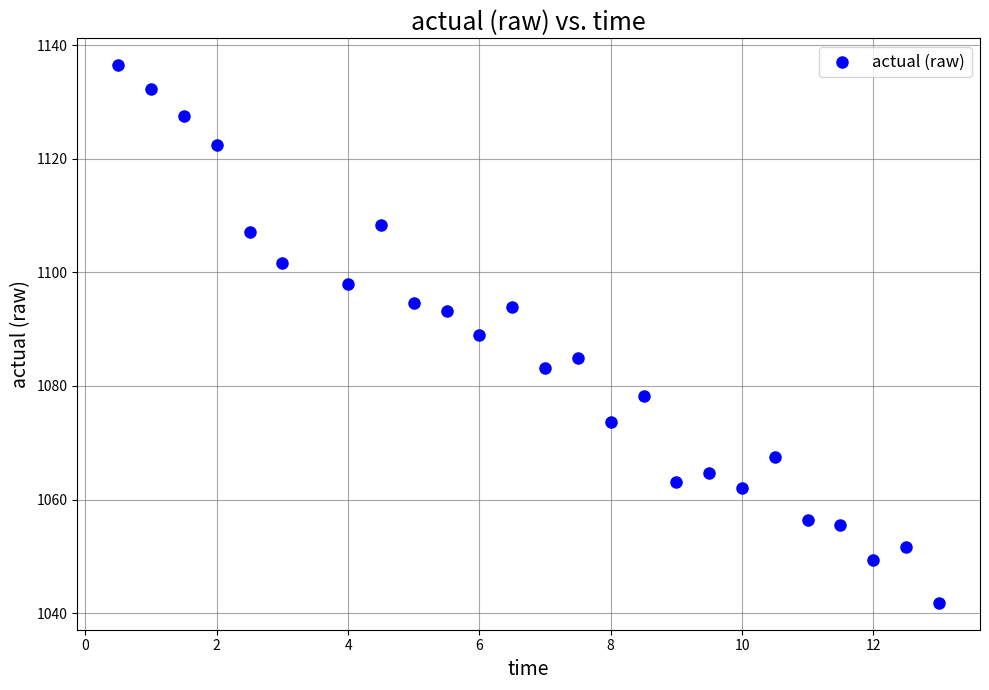

What is the range of X values (max minus min)?

12.5